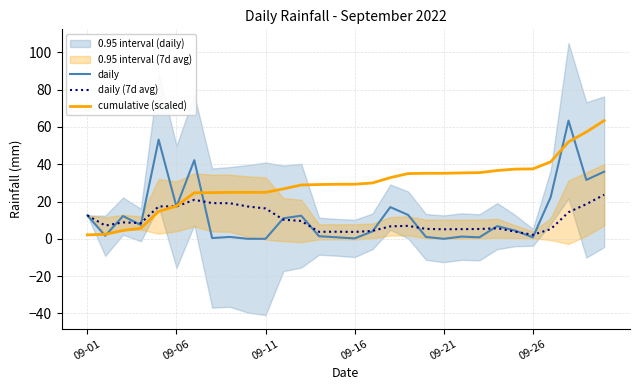

What is the highest value of the daily (7d avg) series?

23.6